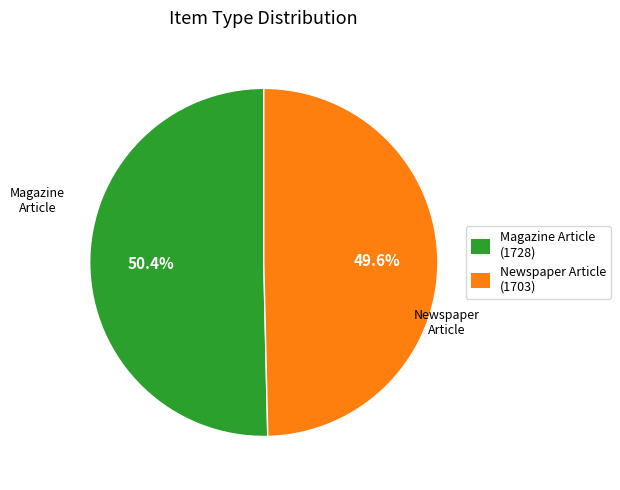

Which category has the smallest portion of the pie?

Newspaper Article (1703)